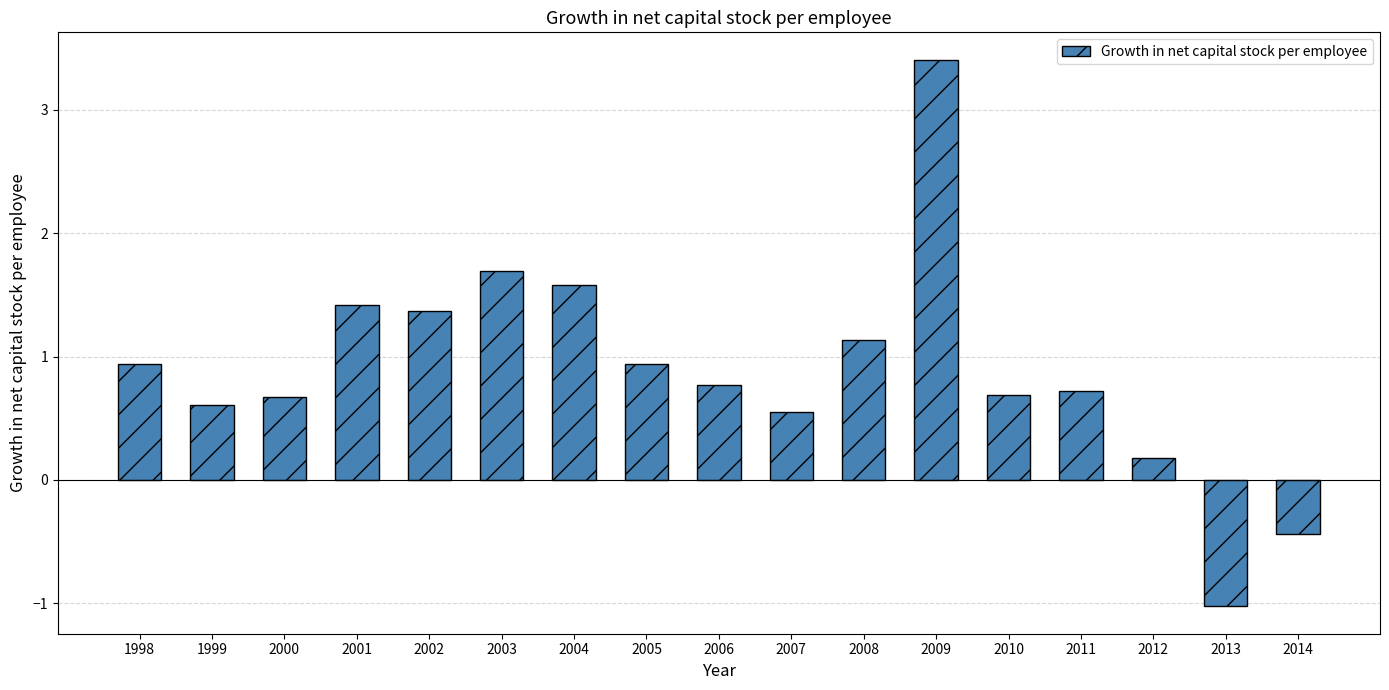

What is the ratio of the value at 2006 to the value at 2002?

0.6